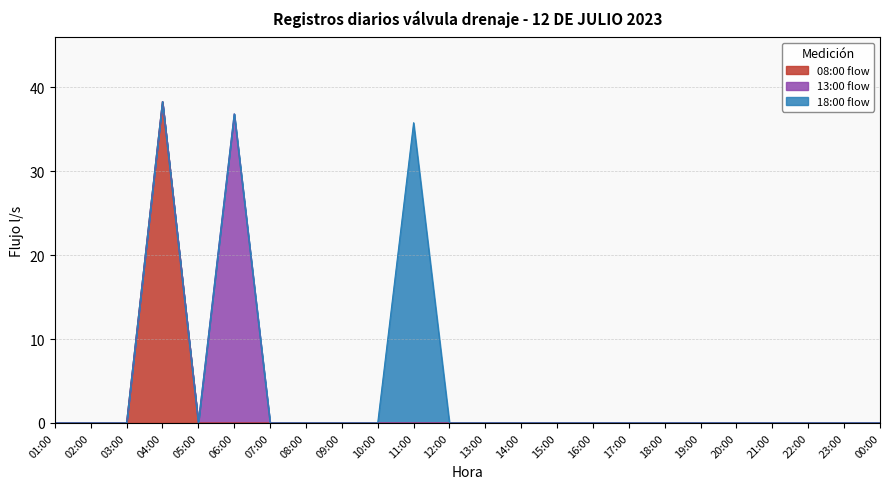

What are all the series names shown in the legend?

08:00 flow, 13:00 flow, 18:00 flow